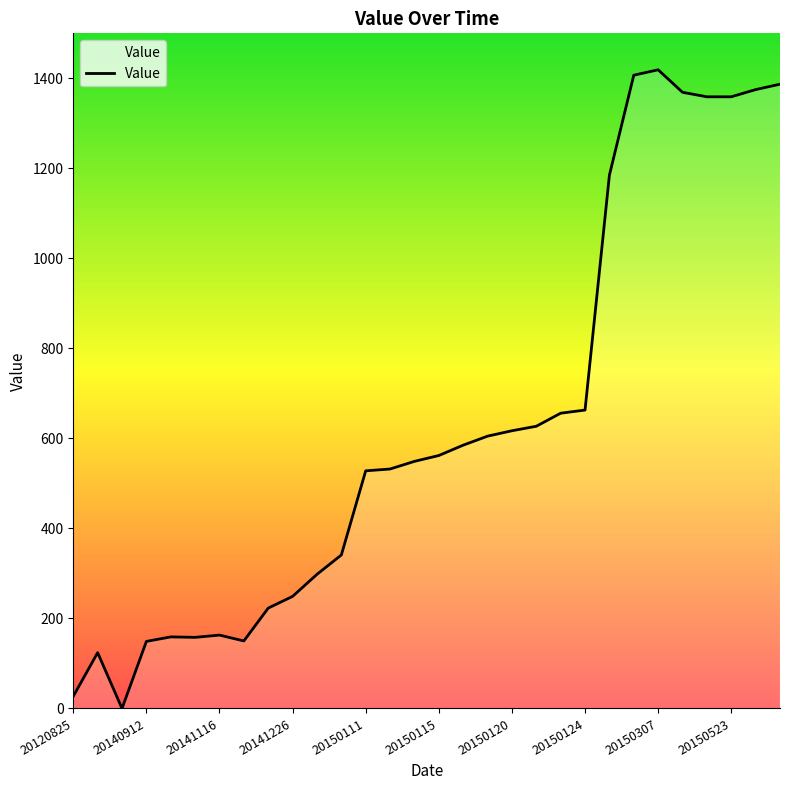

How many lines are shown in the chart?

1